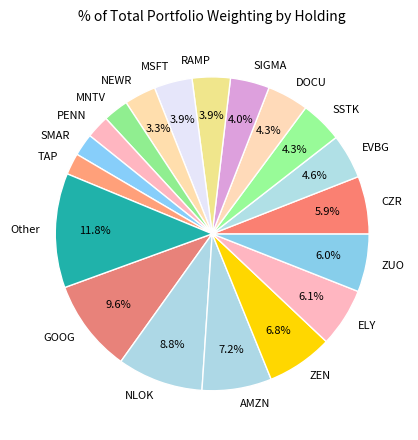

Is it true that MSFT is 4% of the pie?

True